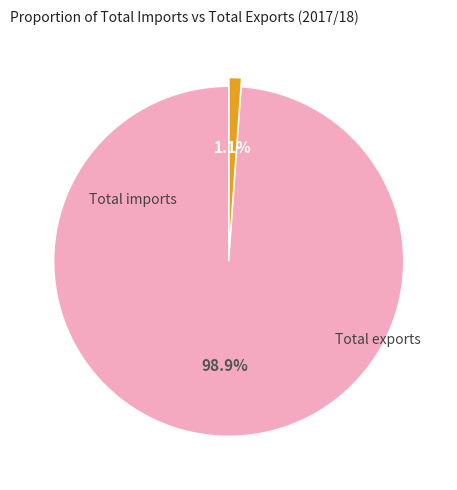

Does any single category account for the majority?

Yes